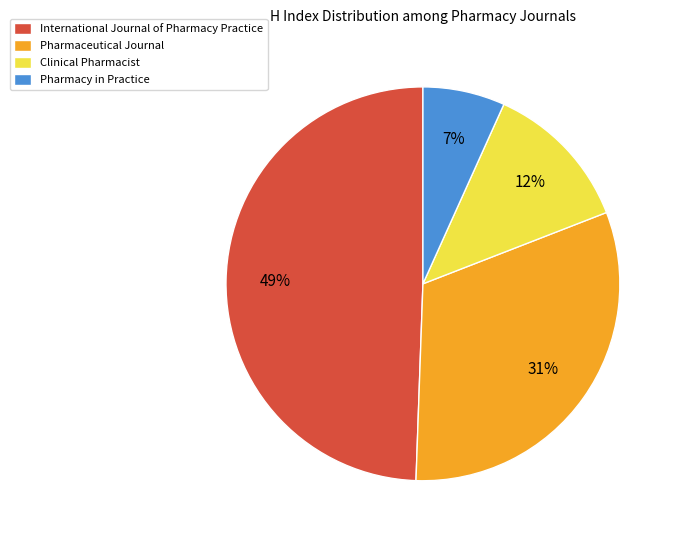

True or false: International Journal of Pharmacy Practice accounts for 49% of the total.

True